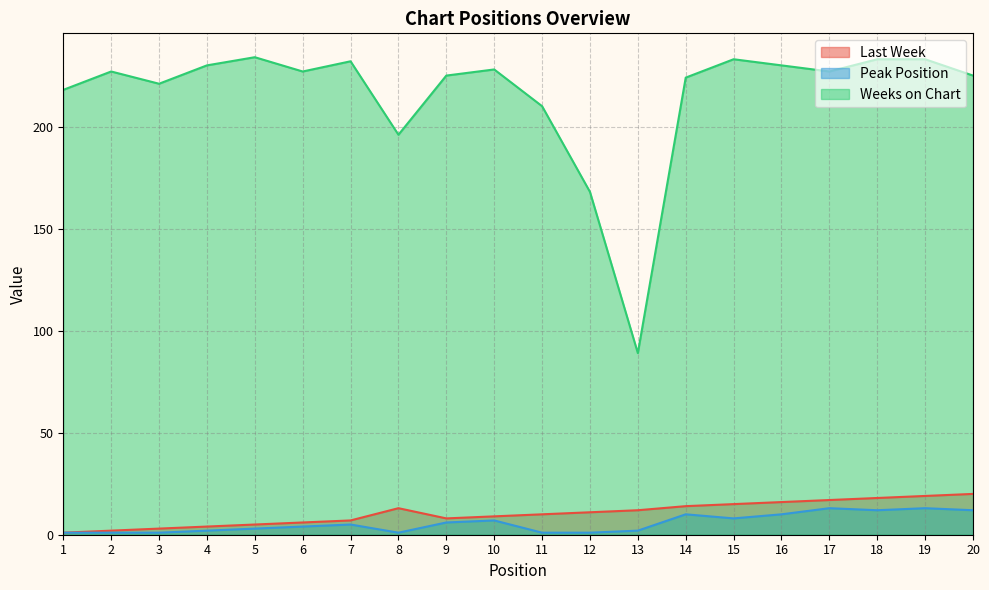

What is the value of the Last Week point at the 8th from the left?

13